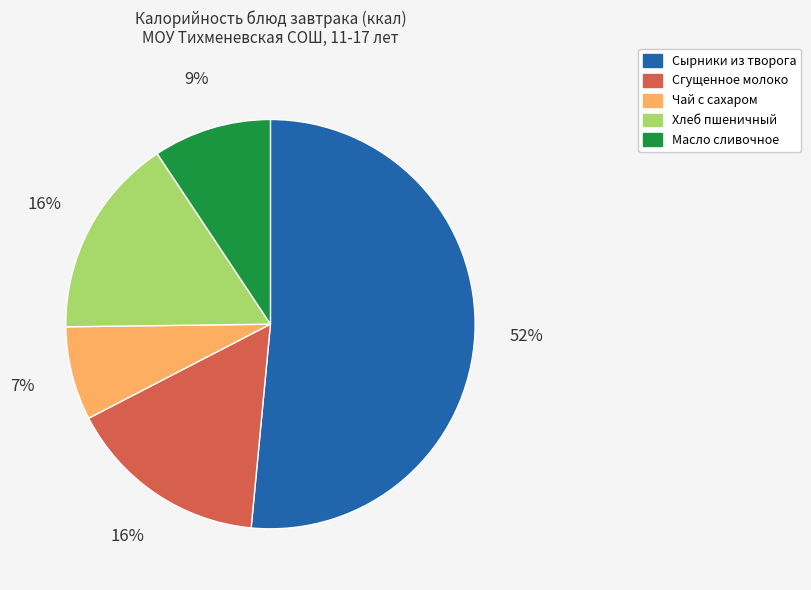

Which category has the smallest portion of the pie?

Чай с сахаром